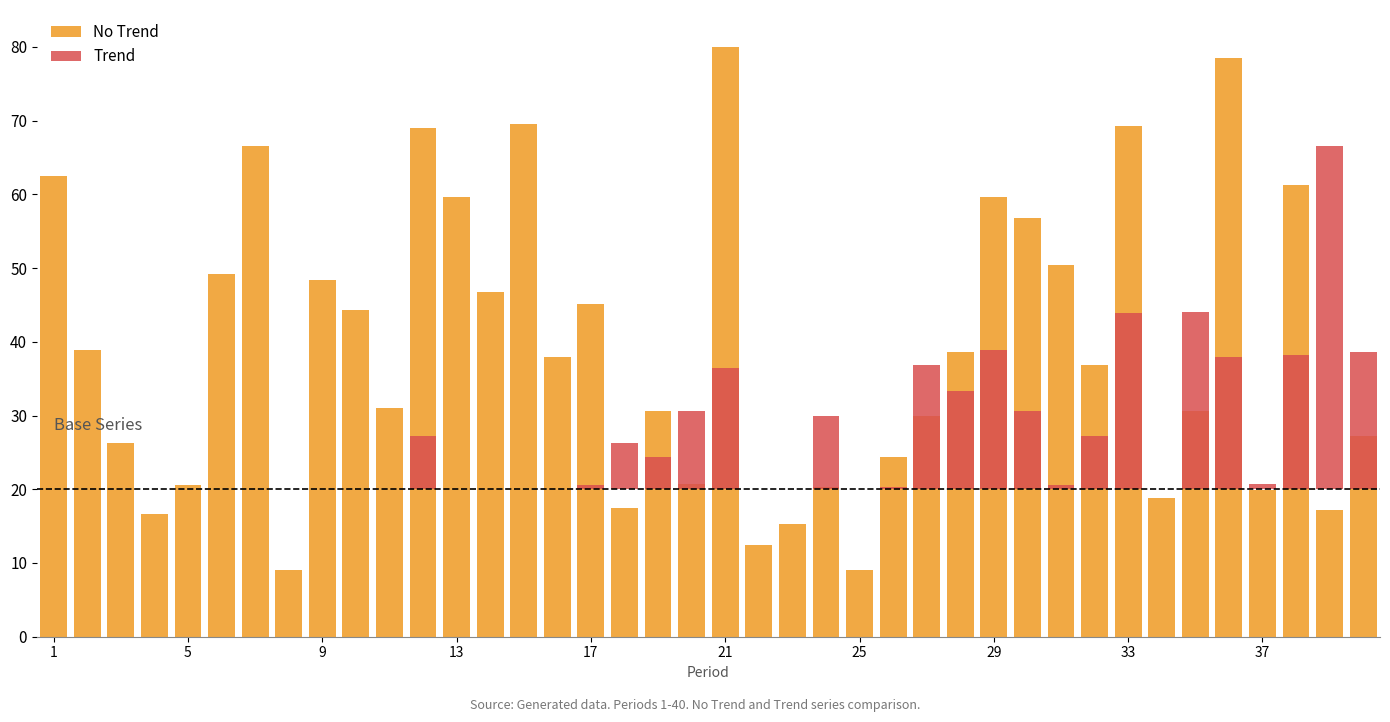

What is the average value of the Trend series?

6.8